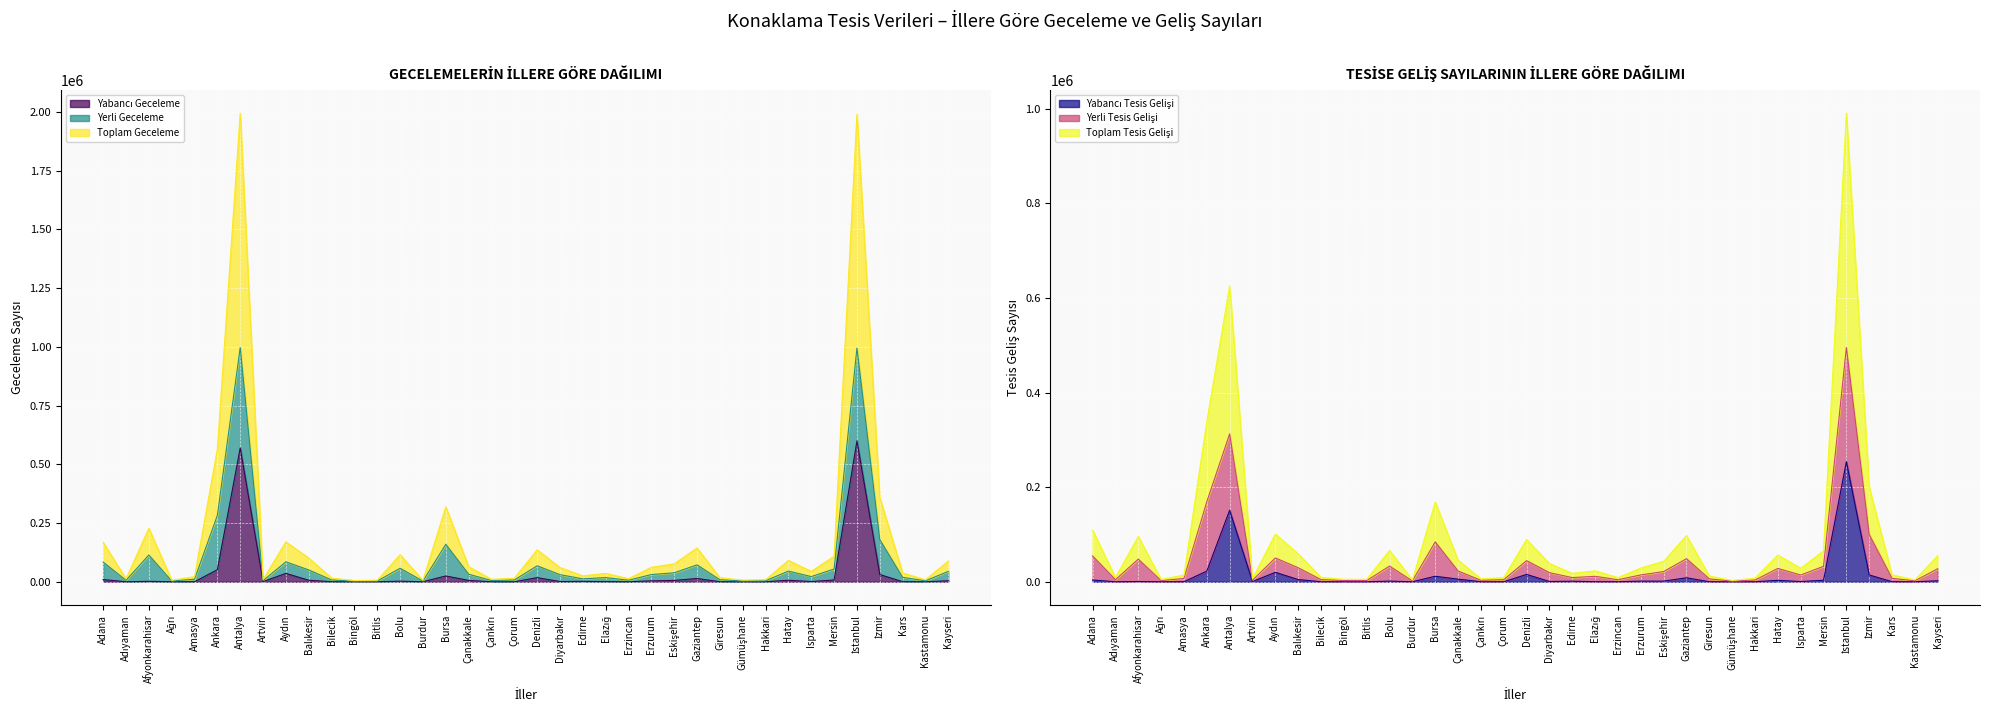

How many data points in Toplam Tesis Gelişi are less than 14546?

19